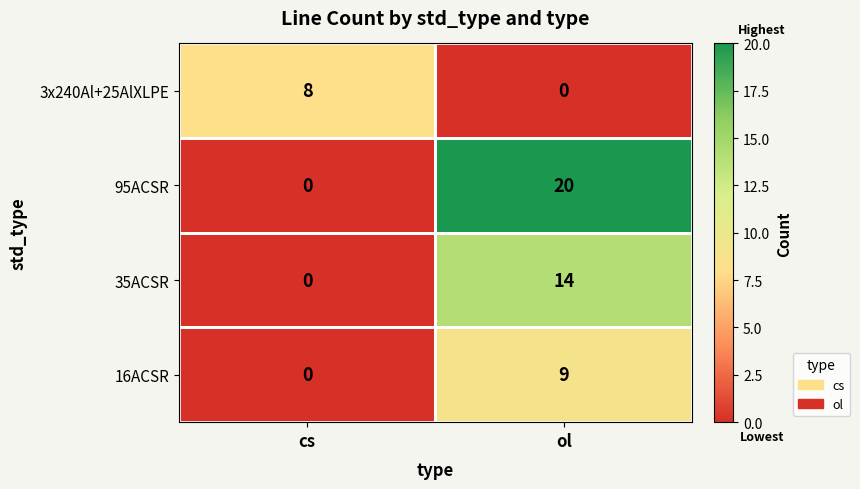

What is the difference between the highest and lowest values at ol?

20